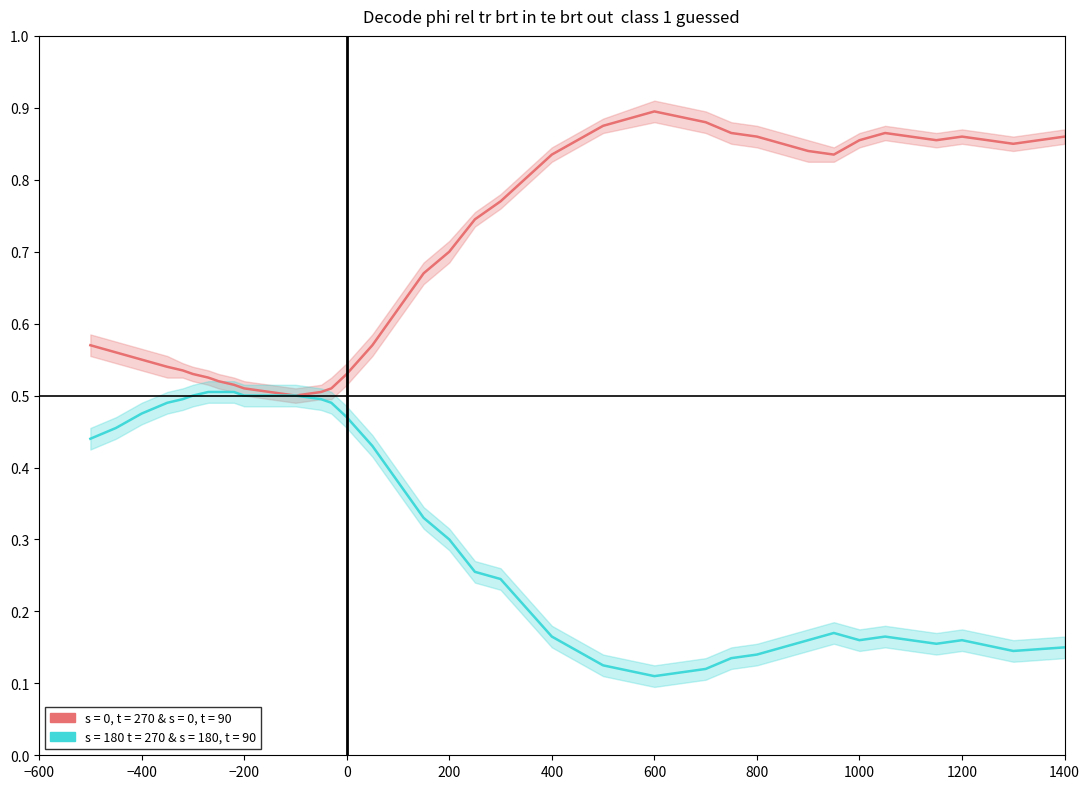

What is the difference between the s=180 upper values at 11 and 30?

0.3